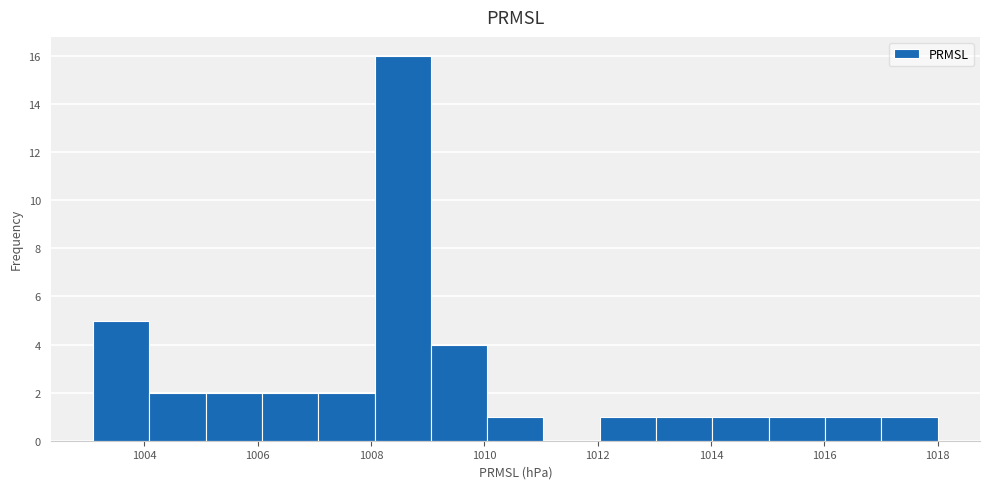

How tall is the bar that spans 1012 to 1013 on the x-axis? Neither the bar edges nor the heights are printed on the chart, so give them approximately, as read against the axes.

1